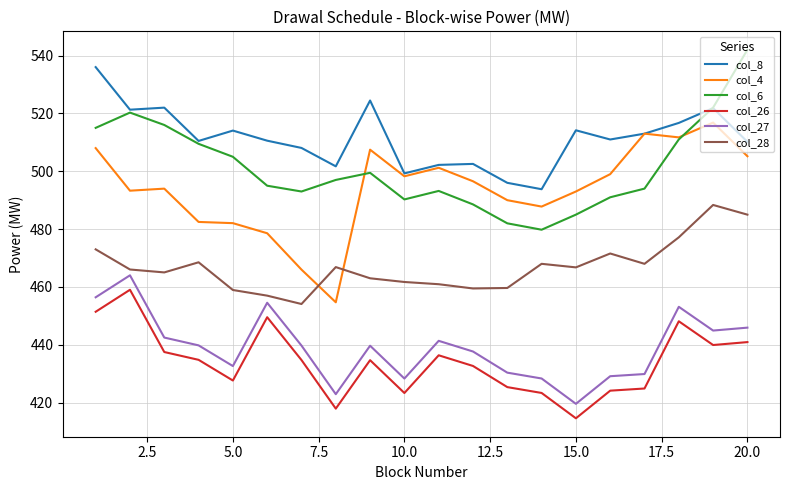

True or false: col_8 and col_28 intersect in this chart.

False